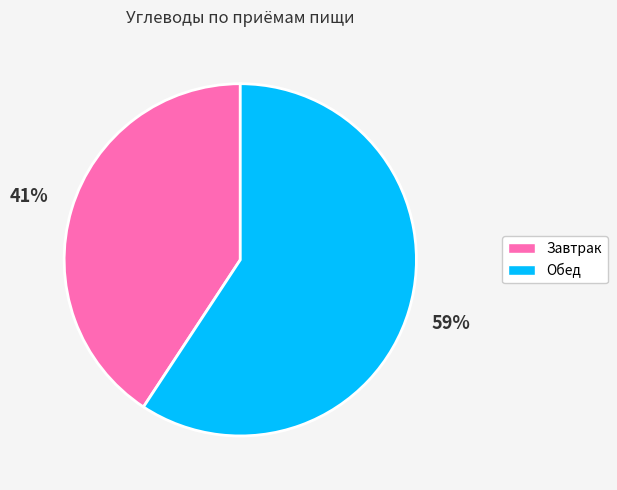

Is it true that Завтрак is 51% of the pie?

False